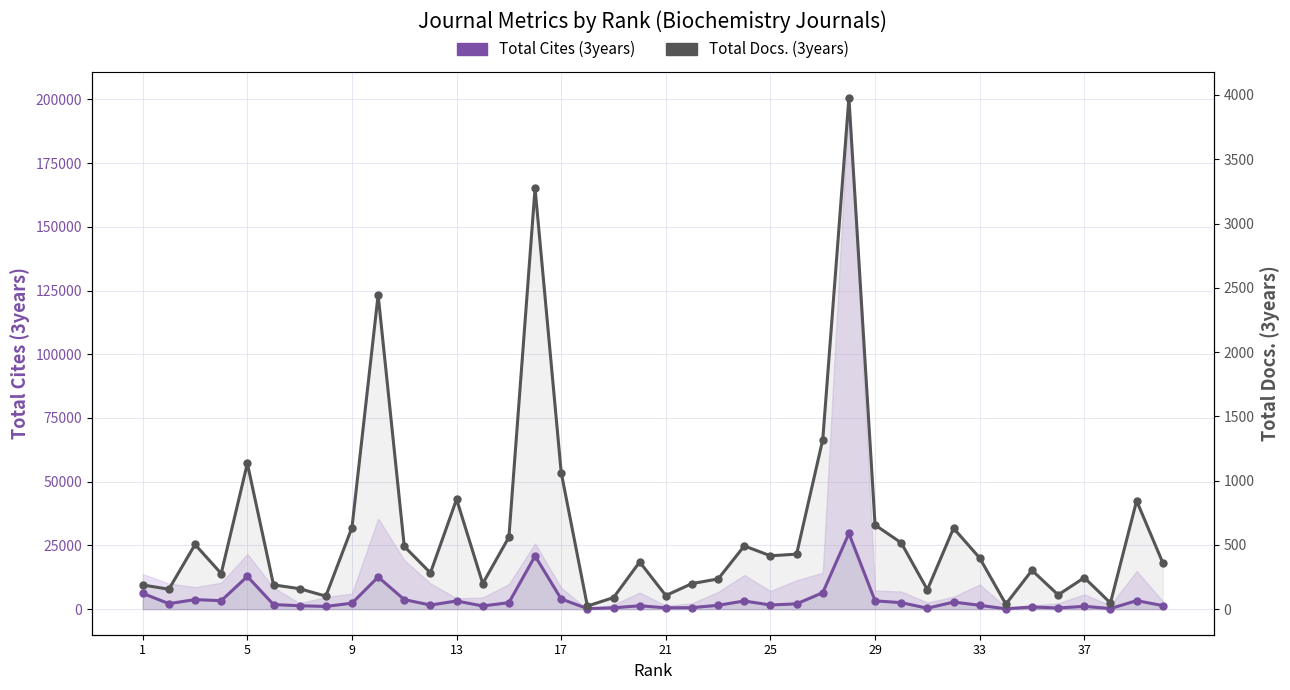

True or false: Total Cites (3years) has more than 0 points higher than both neighbors.

True